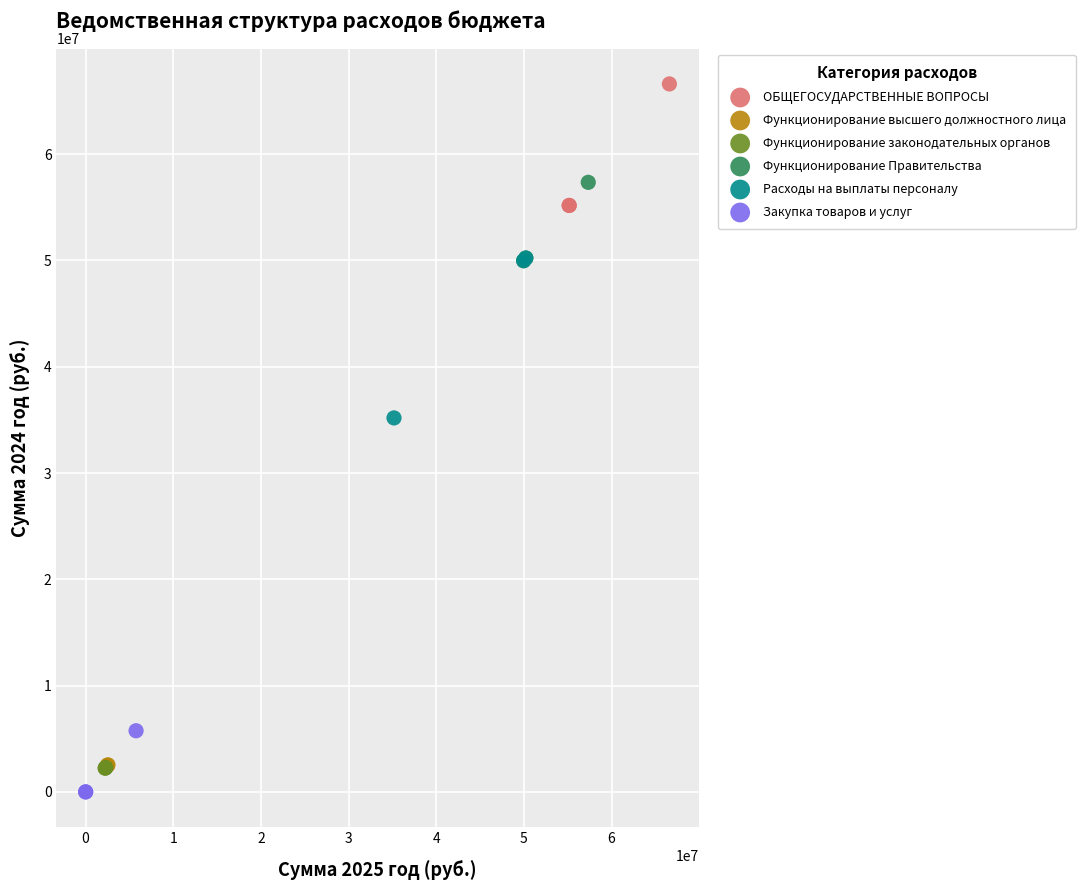

Which series contains the lowest Y value?

Закупка товаров и услуг